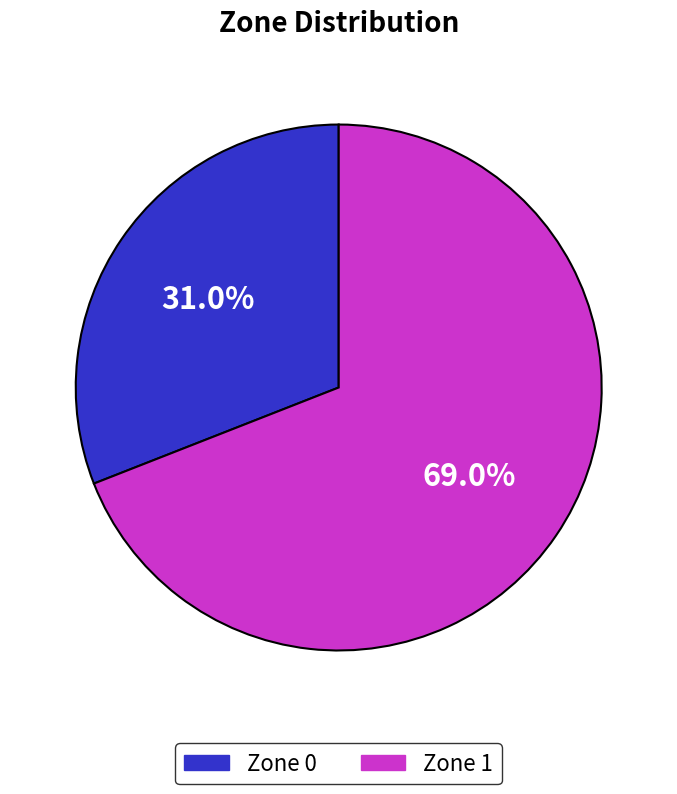

What percentage do Zone 0 and Zone 1 together represent?

100.0%